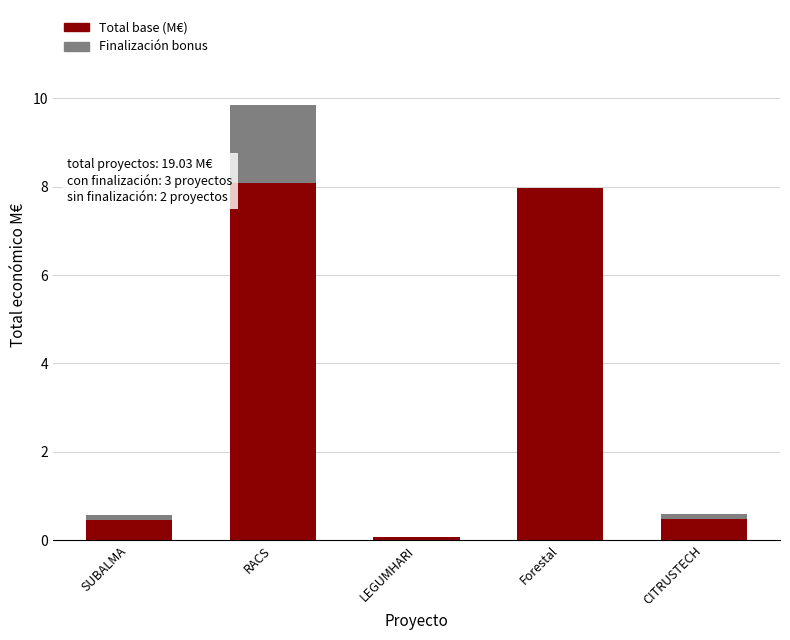

What is the total value across all series at Forestal?

8.0